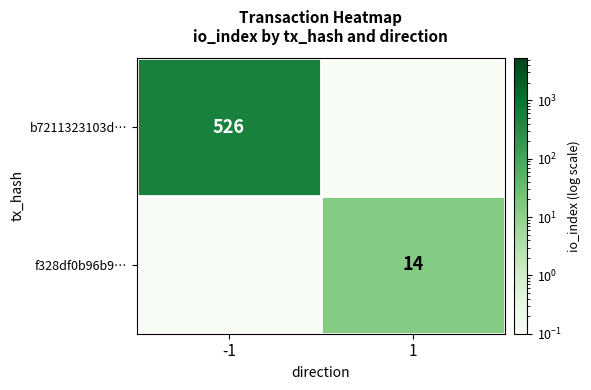

The value of b7211323103d… at -1 is 526.0. True or false?

True